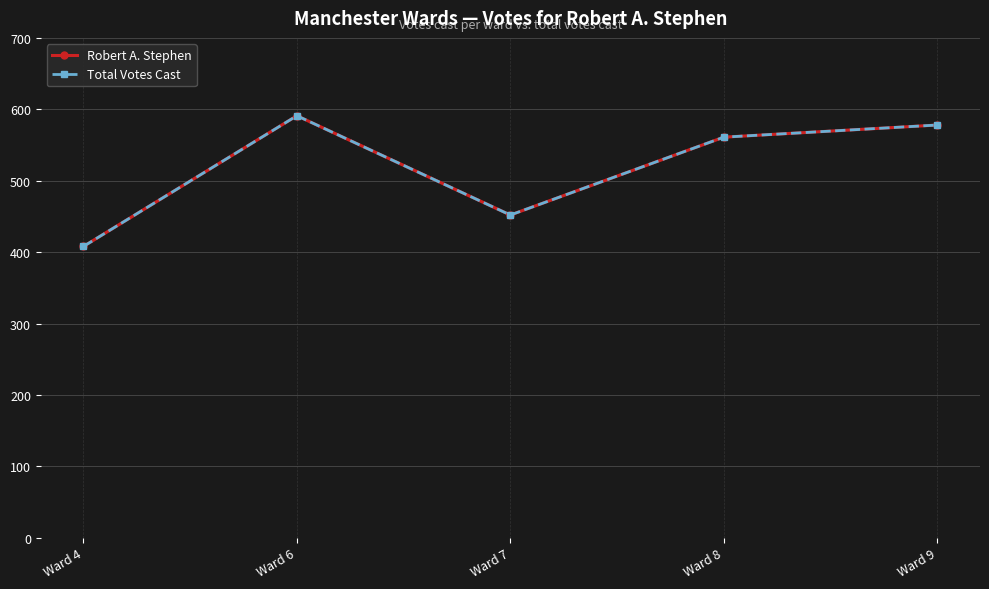

Which category has the highest value in the Total Votes Cast series?

Ward 6